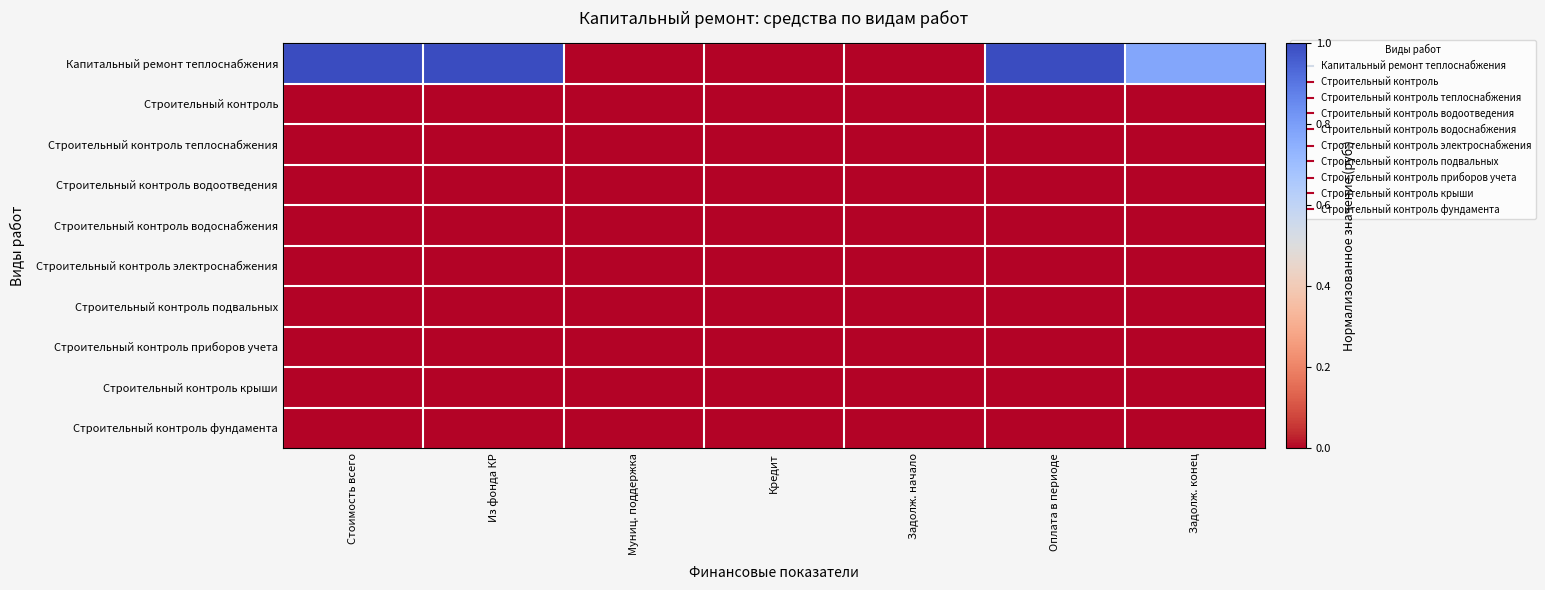

Rank the series at Муниц. поддержка from lowest to highest value.

Капитальный ремонт теплоснабжения, Строительный контроль, Строительный контроль теплоснабжения, Строительный контроль водоотведения, Строительный контроль водоснабжения, Строительный контроль электроснабжения, Строительный контроль подвальных, Строительный контроль приборов учета, Строительный контроль крыши, Строительный контроль фундамента